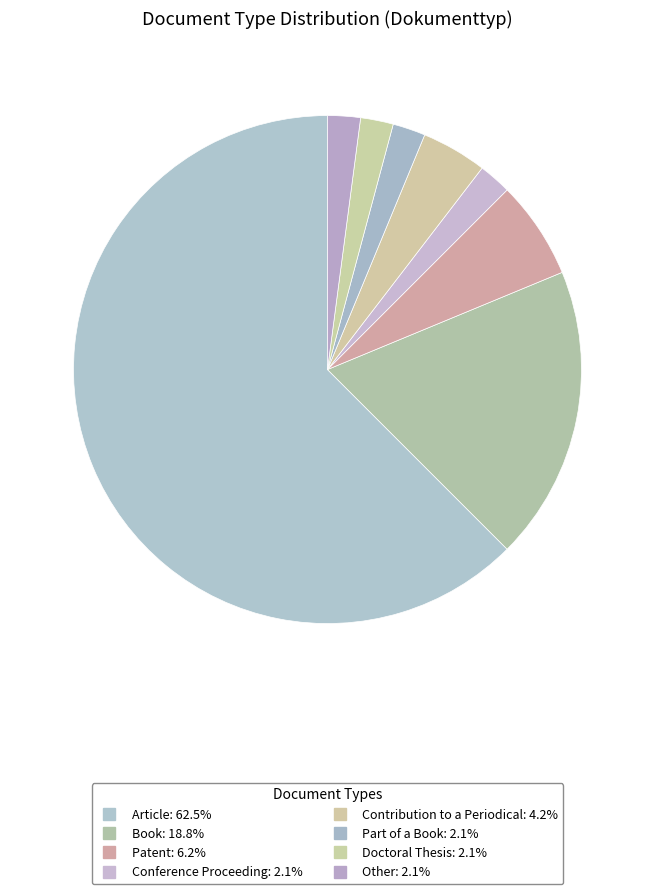

To the nearest percent, what percentage of the pie is Patent?

6%